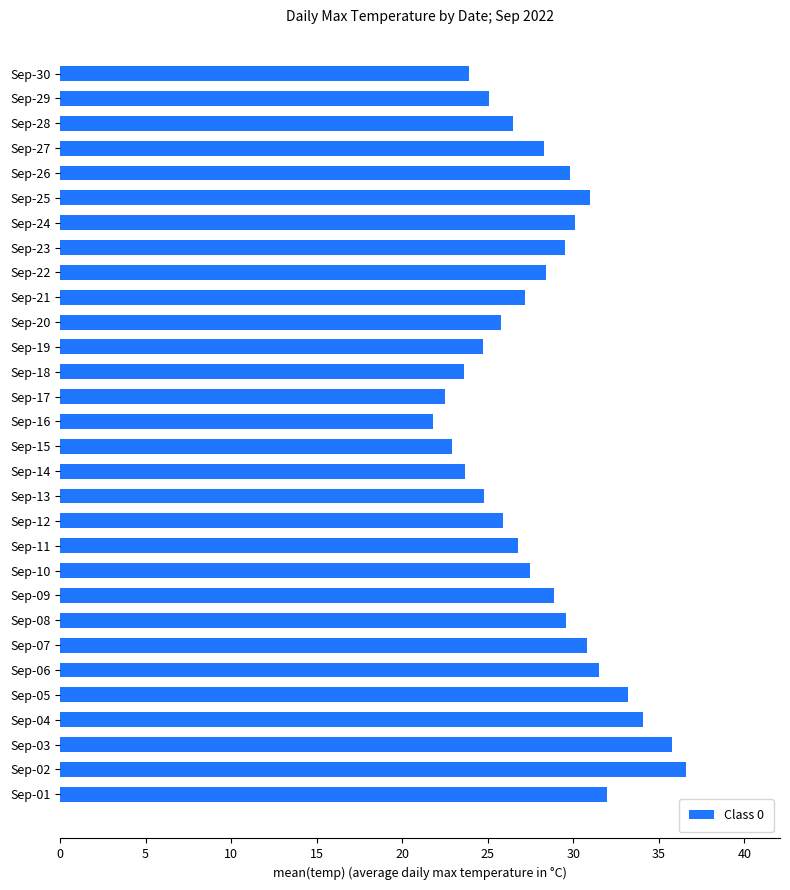

The value at Sep-12 is 8.1. True or false?

False